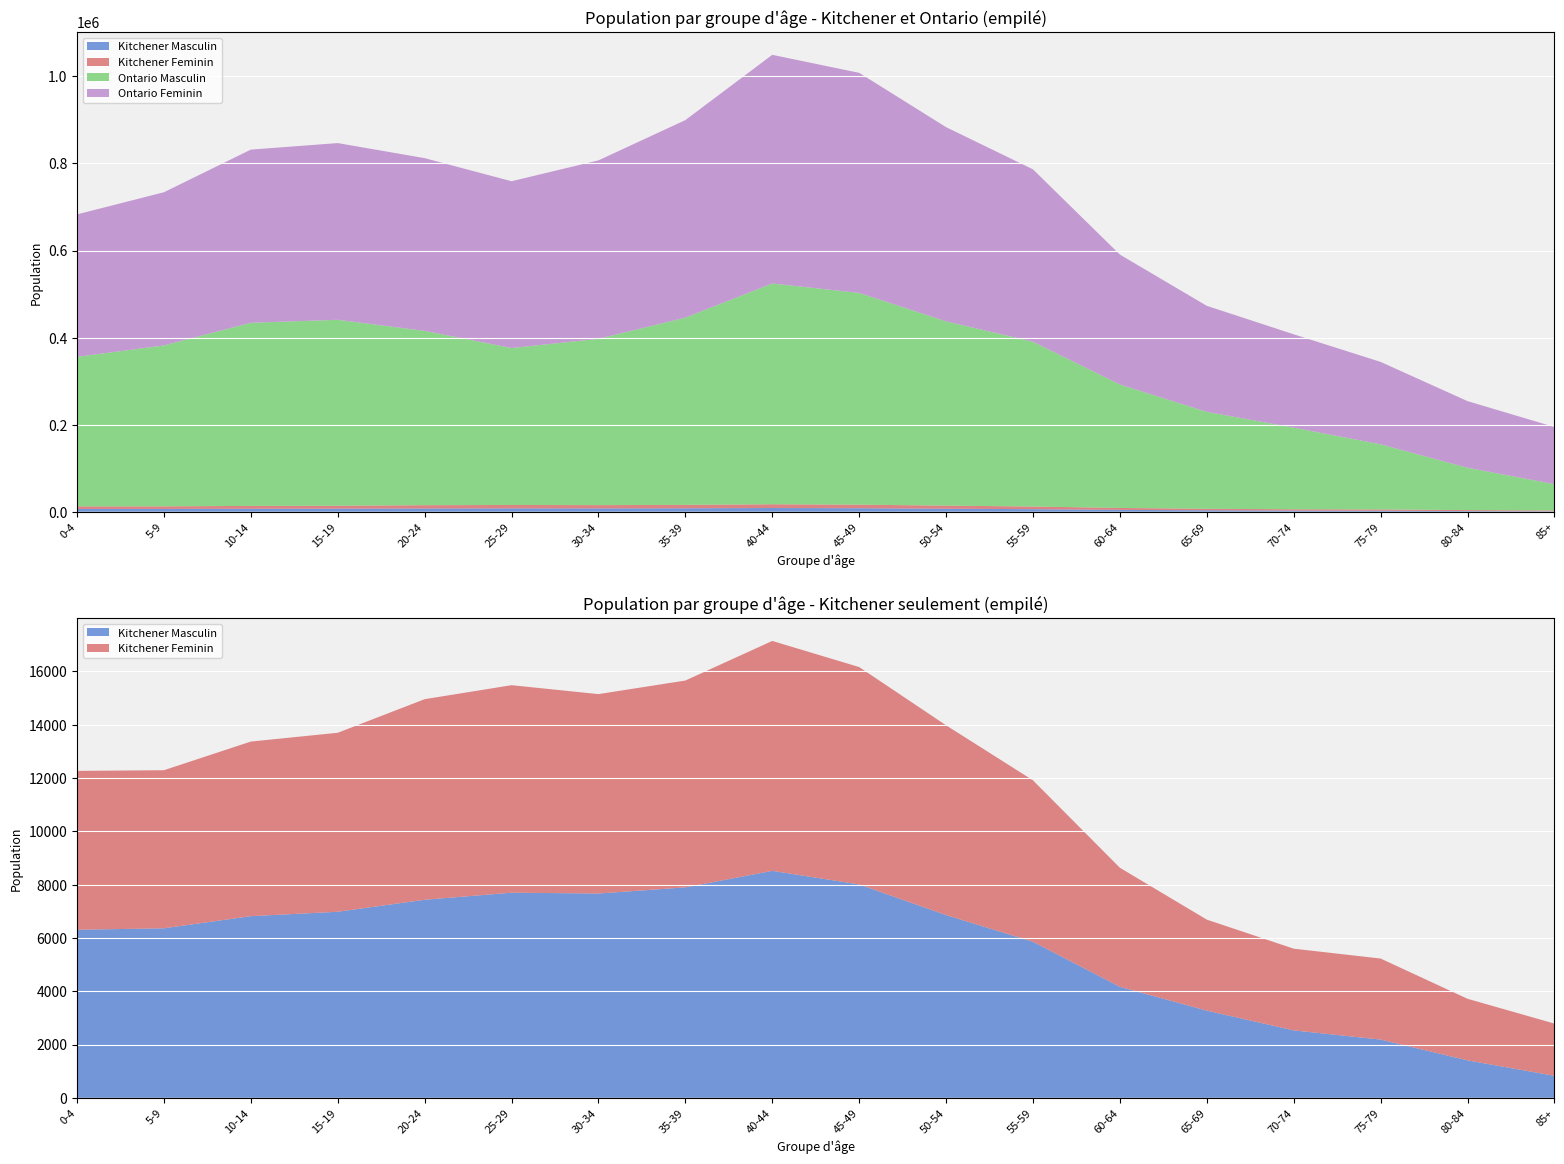

Reading left to right, list all the values displayed in this chart.

Kitchener Masculin: 0-4=6305	5-9=6360	10-14=6815	15-19=6980	20-24=7430	25-29=7695	30-34=7665	35-39=7895	40-44=8515	45-49=8005	50-54=6855	55-59=5855	60-64=4165	65-69=3270	70-74=2530	75-79=2185	80-84=1405	85+=825
Kitchener Feminin: 0-4=5960	5-9=5930	10-14=6550	15-19=6715	20-24=7525	25-29=7785	30-34=7480	35-39=7760	40-44=8625	45-49=8155	50-54=7120	55-59=6055	60-64=4465	65-69=3415	70-74=3065	75-79=3040	80-84=2310	85+=1960
Ontario Masculin: 0-4=343475	5-9=369670	10-14=420705	15-19=427185	20-24=400445	25-29=360525	30-34=382030	35-39=430220	40-44=507130	45-49=486390	50-54=423345	55-59=378530	60-64=283545	65-69=222640	70-74=187510	75-79=149585	80-84=97240	85+=60555
Ontario Feminin: 0-4=327290	5-9=351920	10-14=397740	15-19=405925	20-24=396815	25-29=383170	30-34=409925	35-39=453770	40-44=525280	45-49=505585	50-54=446060	55-59=395995	60-64=298440	65-69=243600	70-74=214445	75-79=189325	80-84=153035	85+=131260